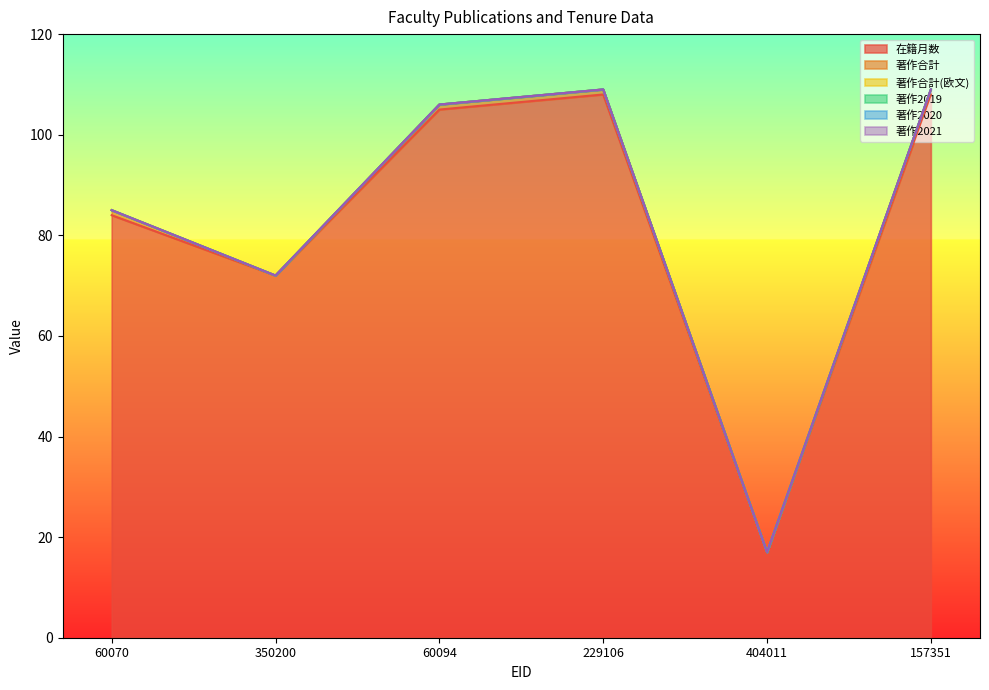

Reading left to right, extract all data points from this chart.

在籍月数: 84	72	105	108	17	108
著作合計: 1	0	1	1	0	1
著作合計(欧文): 0	0	0	0	0	0
著作2019: 0	0	0	0	0	0
著作2020: 0	0	0	0	0	0
著作2021: 0	0	0	0	0	0